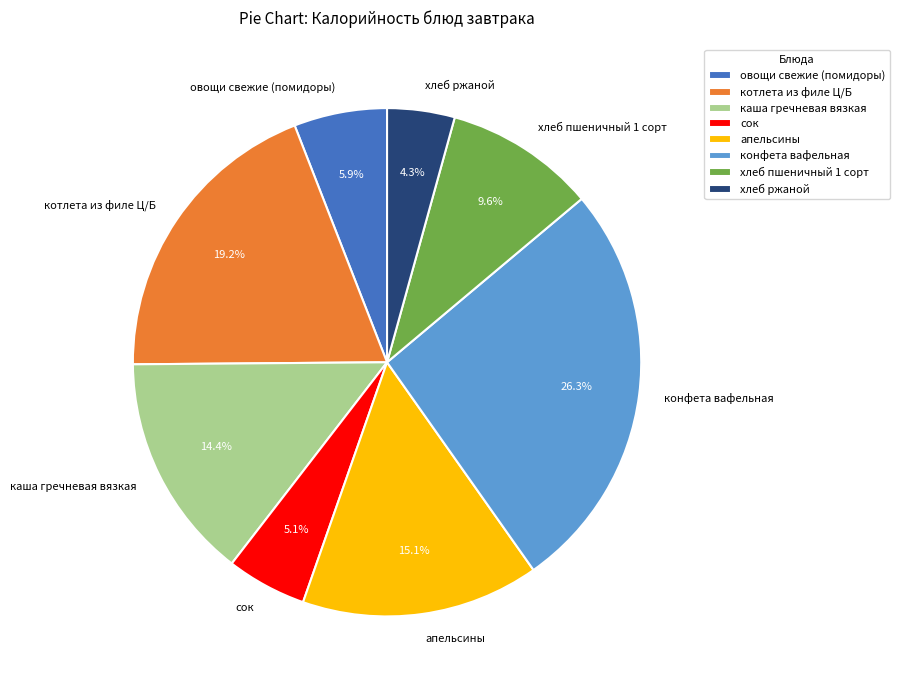

How many segments does this pie chart have?

8